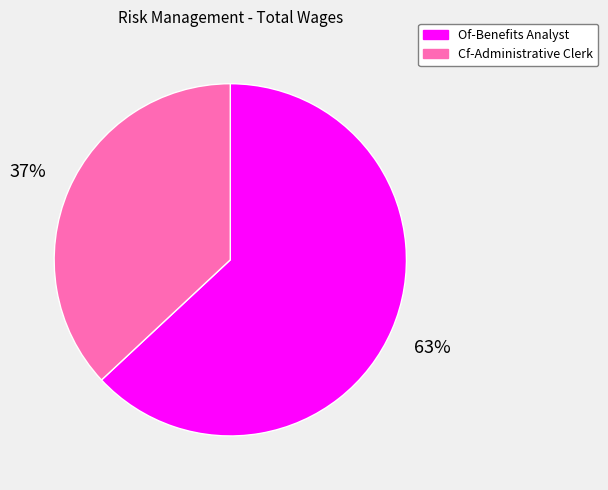

To the nearest percent, what is the average slice percentage?

50%